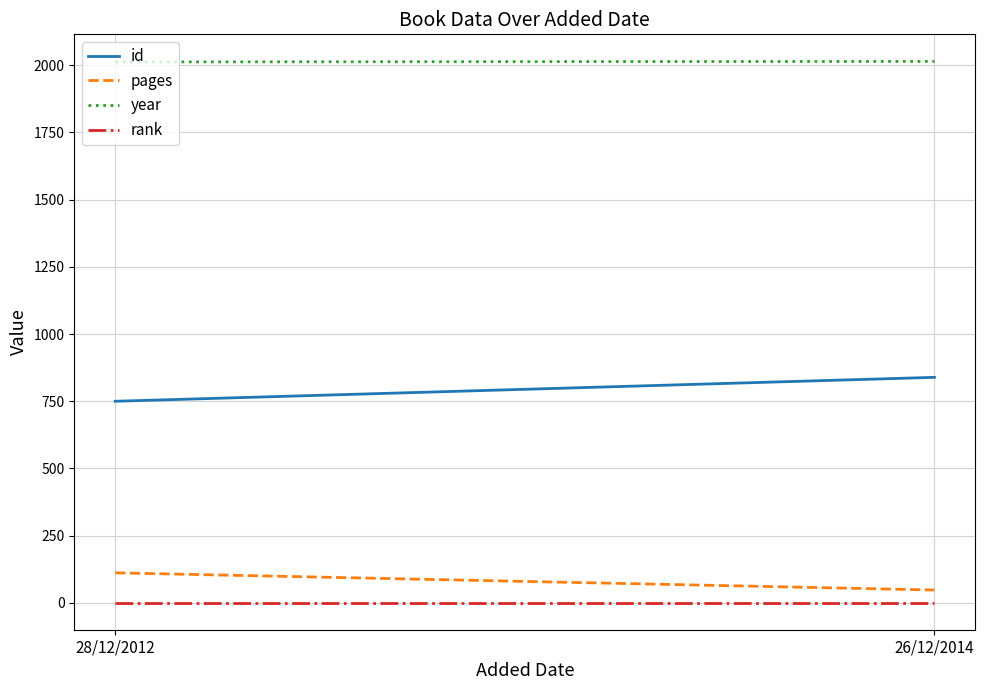

What is the label of the 1st point from the right?

26/12/2014